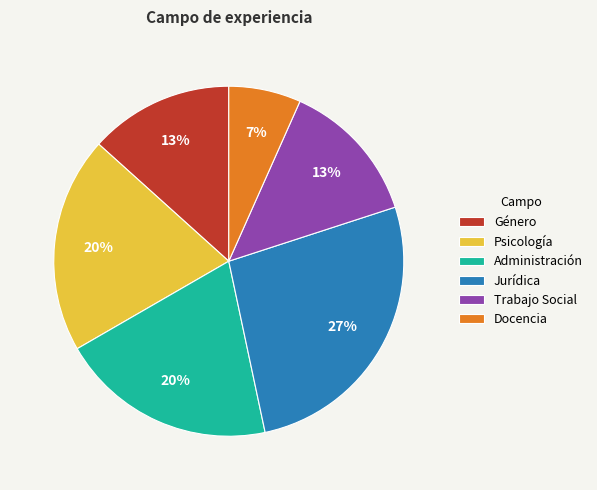

To the nearest percent, what is the average slice percentage?

17%